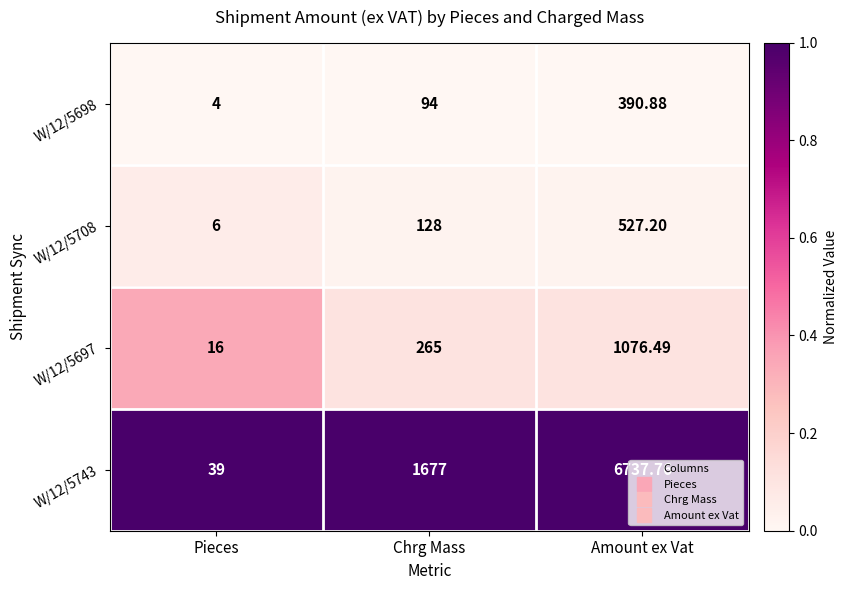

Rank the categories by W/12/5743 value from lowest to highest.

Pieces, Chrg Mass, Amount ex Vat